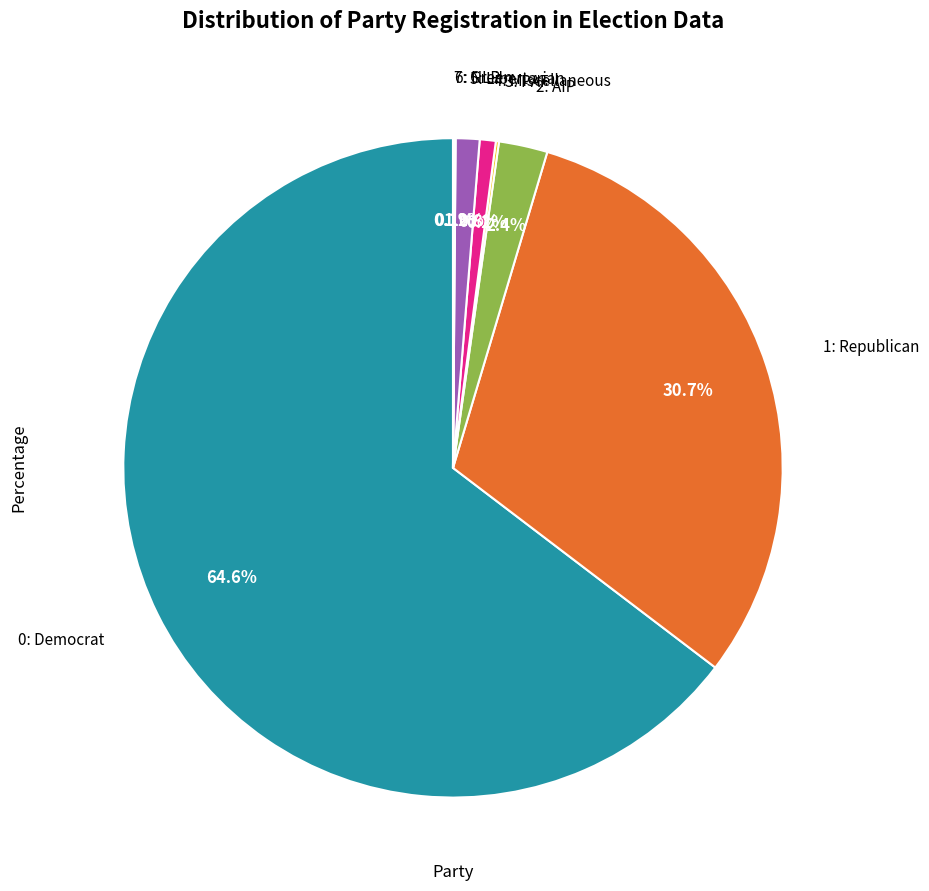

Is there any slice that represents more than half of the pie?

Yes